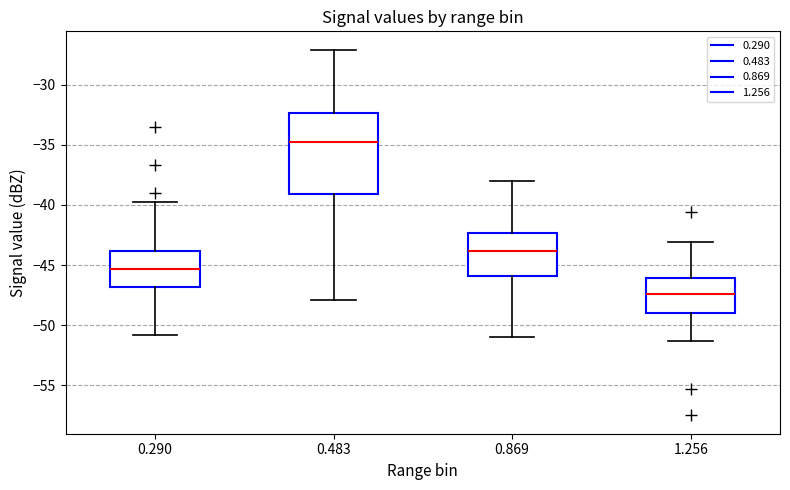

Reading left to right, read every box against the y-axis: the position of its median line, the range the box covers, and the ends of its whiskers. The values are not printed on the chart, so give them approximately, as read against the axis.

0.290: median -45.5, box -47.0 to -44.0, whiskers -51.0 to -40.0
0.483: median -35.0, box -39.0 to -32.5, whiskers -48.0 to -27.0
0.869: median -44.0, box -46.0 to -42.5, whiskers -51.0 to -38.0
1.256: median -47.5, box -49.0 to -46.0, whiskers -51.5 to -43.0